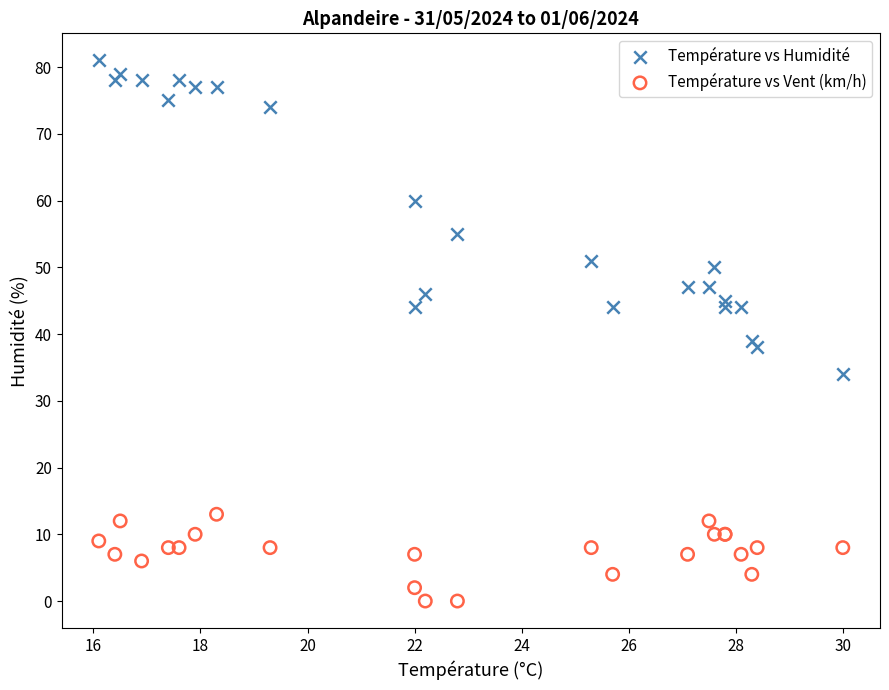

Which series reaches the minimum Y coordinate?

Température vs Vent (km/h)